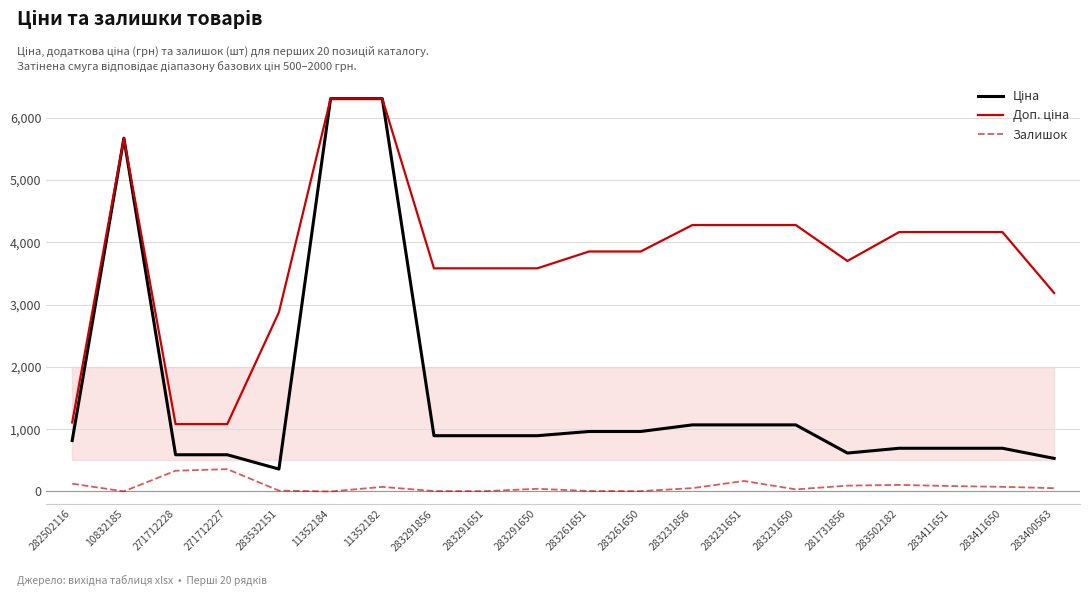

What is the total value across all series at 283411651?

4946.8